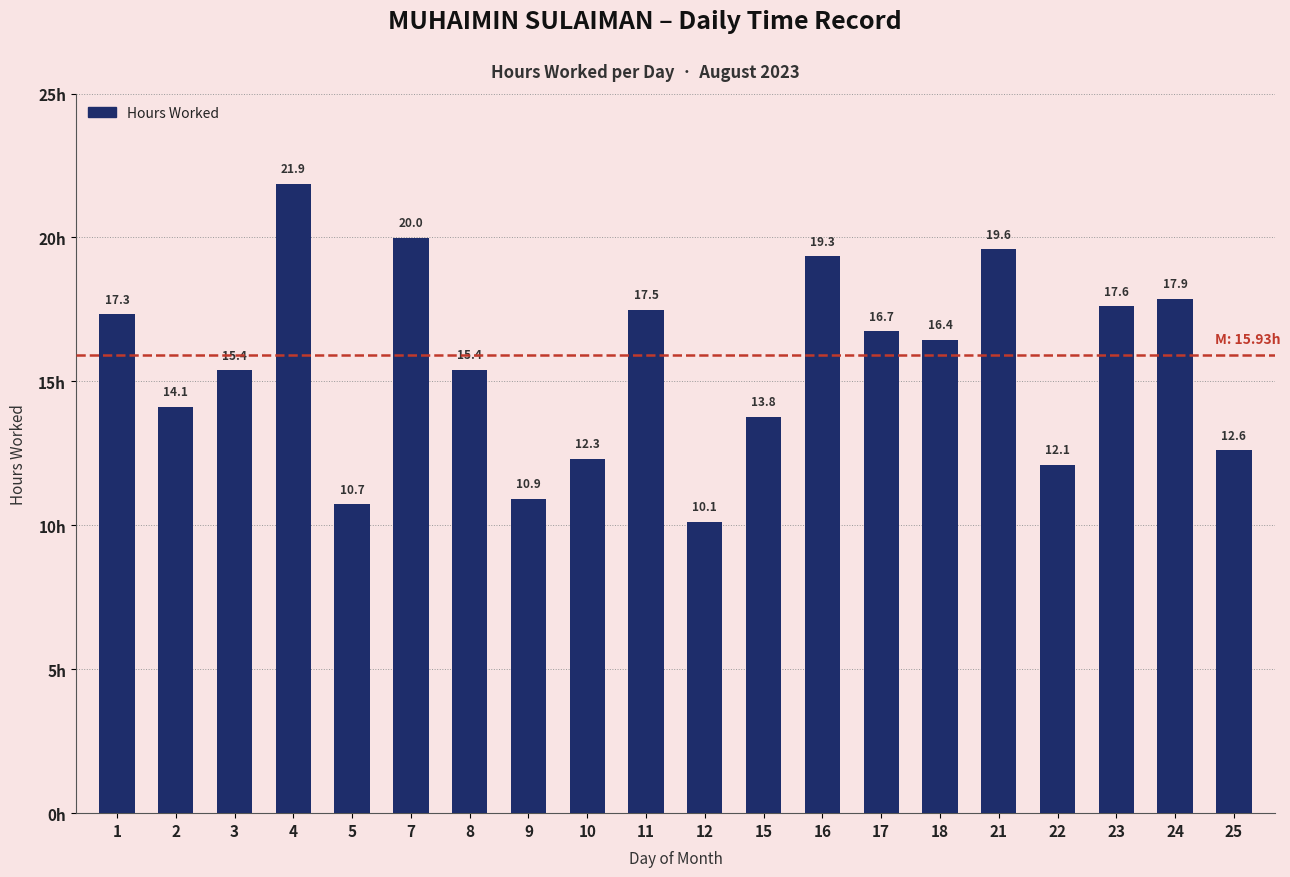

What is the average value?

15.6